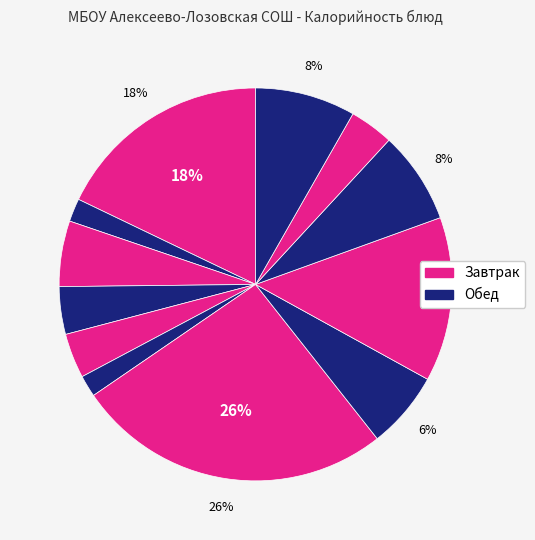

Count the number of slices in the pie.

12